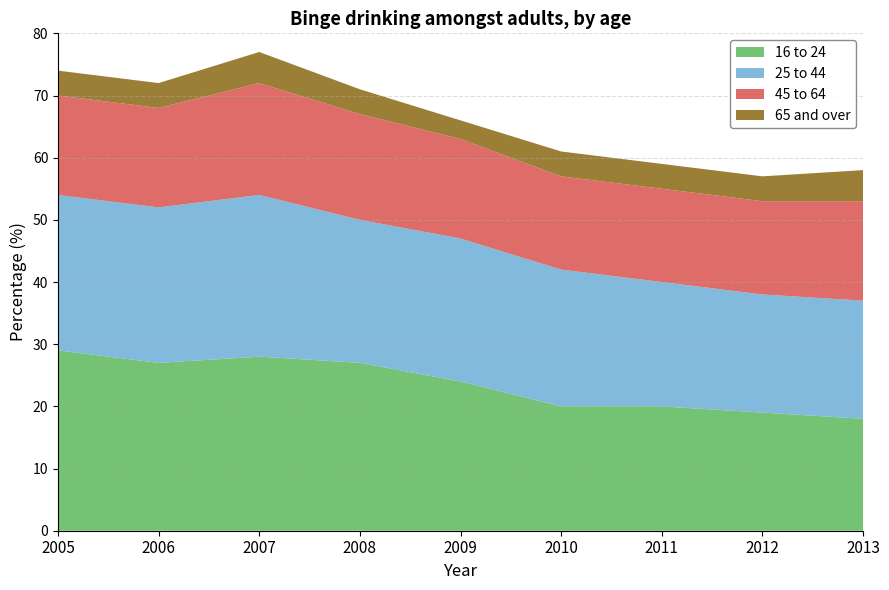

Reading right to left, what are all the values shown in this chart?

16 to 24: 18	19	20	20	24	27	28	27	29
25 to 44: 19	19	20	22	23	23	26	25	25
45 to 64: 16	15	15	15	16	17	18	16	16
65 and over: 5	4	4	4	3	4	5	4	4